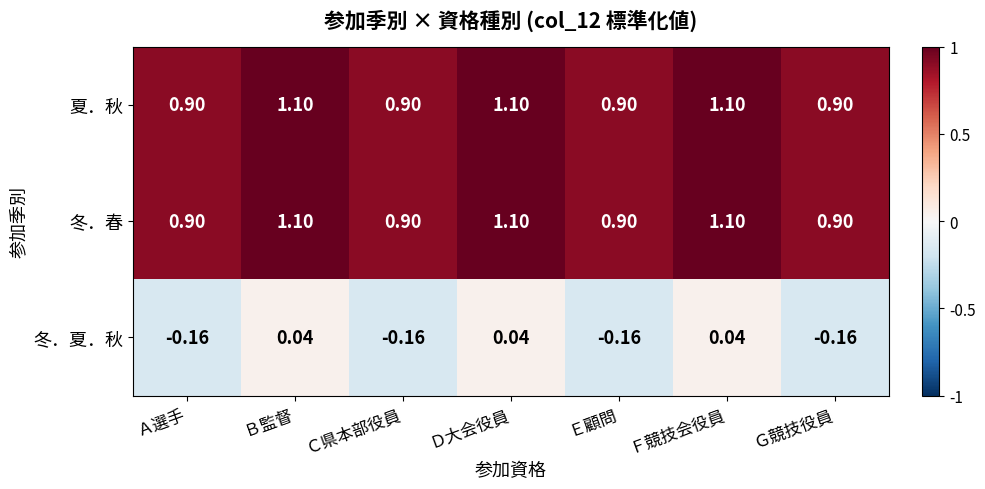

At which label does 冬．夏．秋 first exceed 0?

Ｂ監督